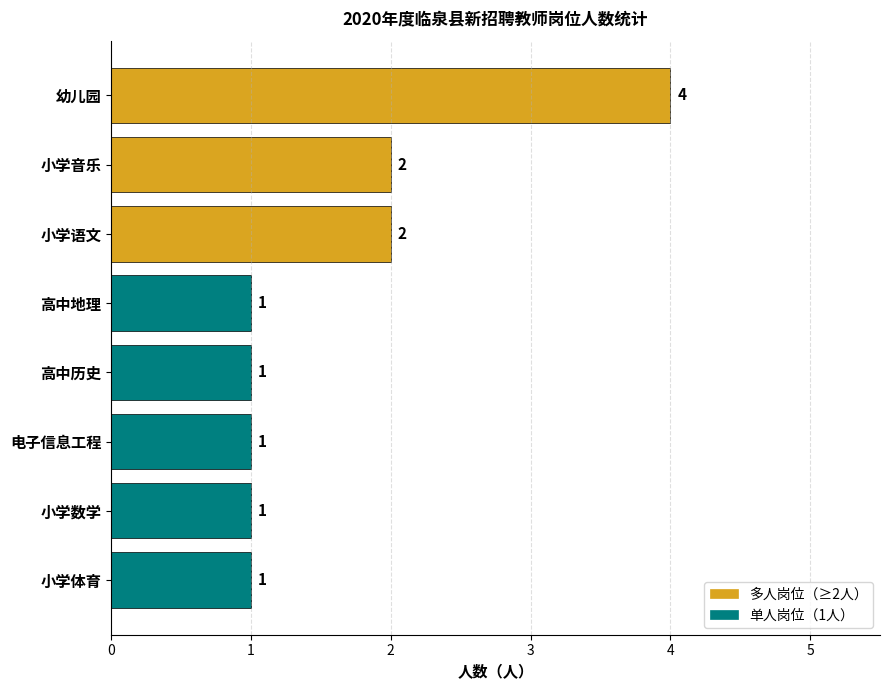

Is it true that the value at 小学语文 is 2?

True